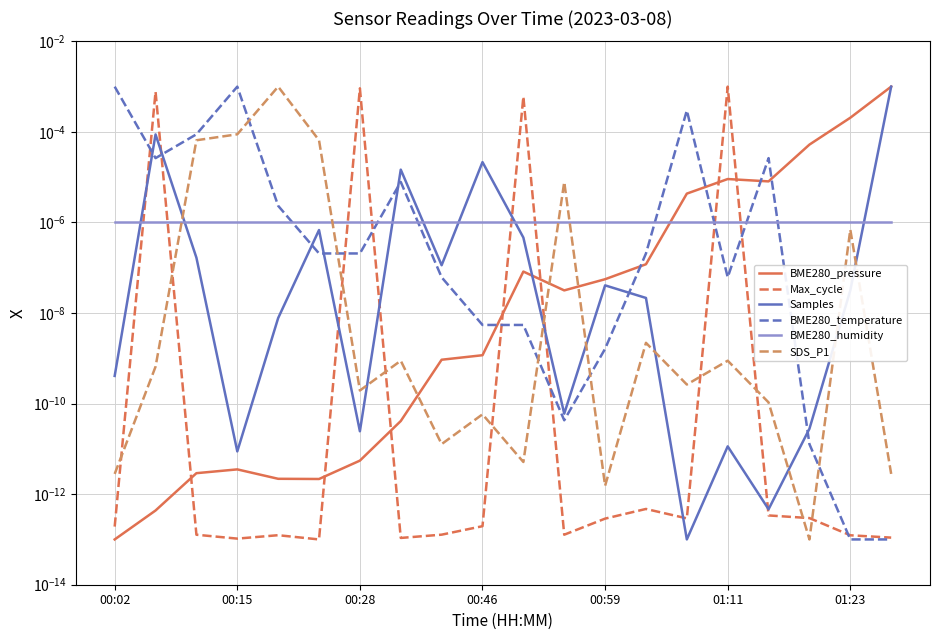

Which series has the widest spread of values?

BME280_pressure